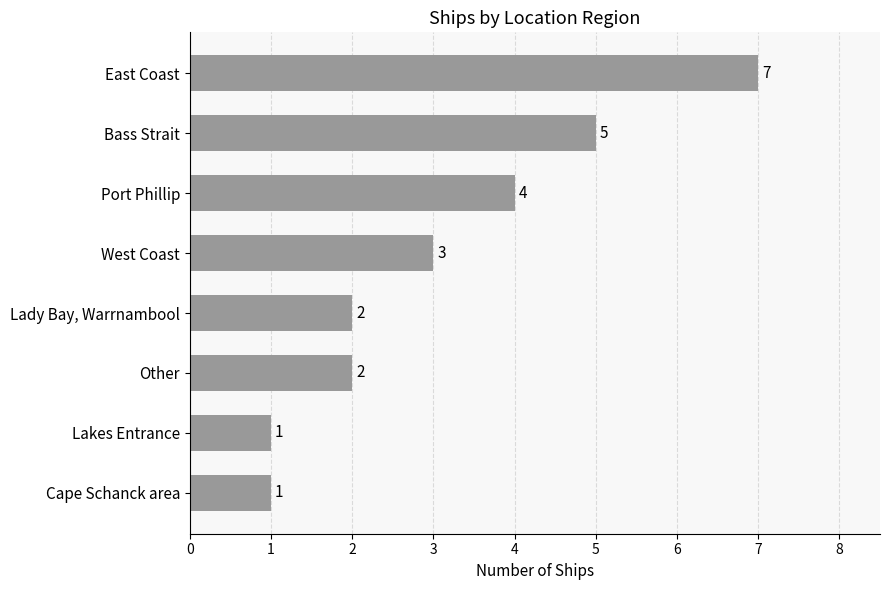

What is the sum of all values?

25